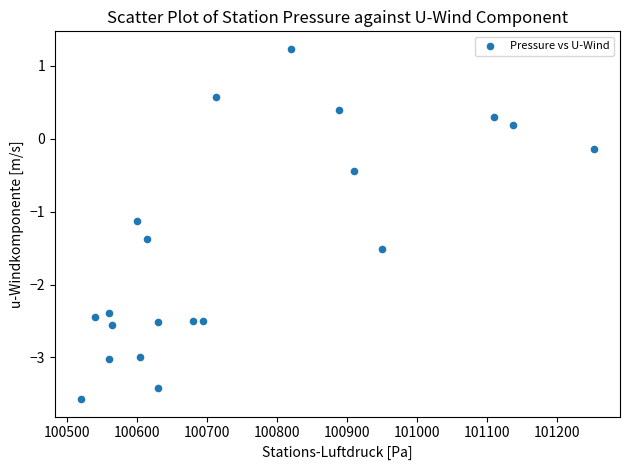

What Y value in the scatter plot is closest to -1?

-1.1